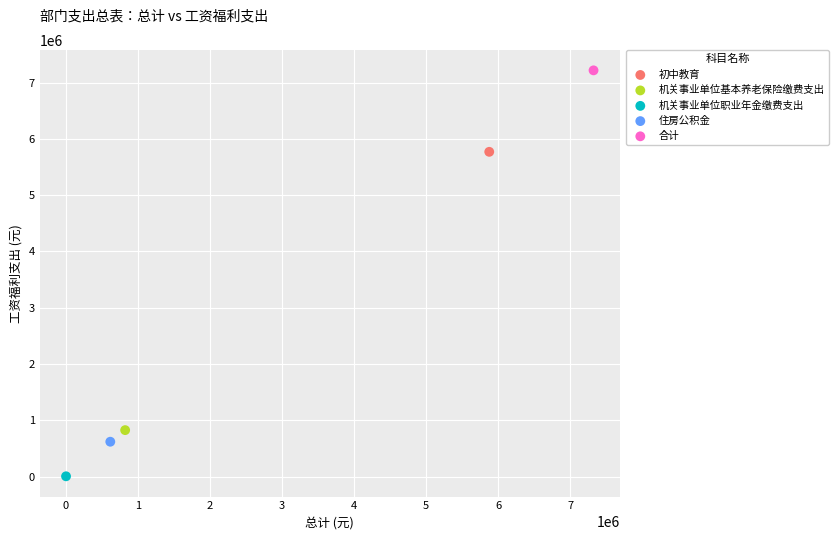

Which series contains the lowest Y value?

机关事业单位职业年金缴费支出